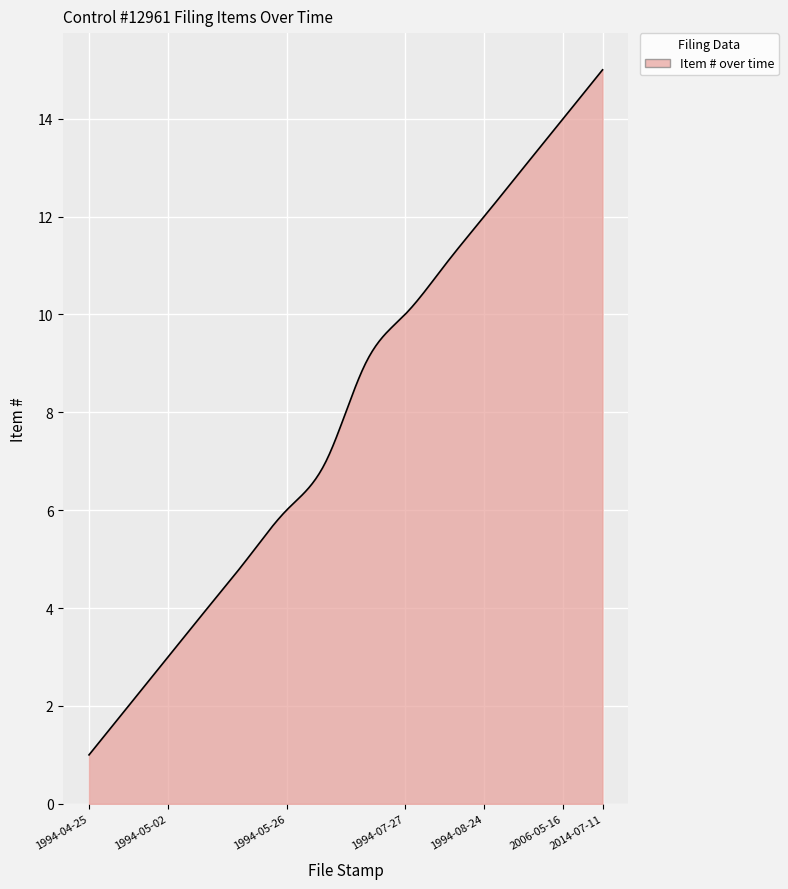

What is the minimum value shown in the chart?

1.0